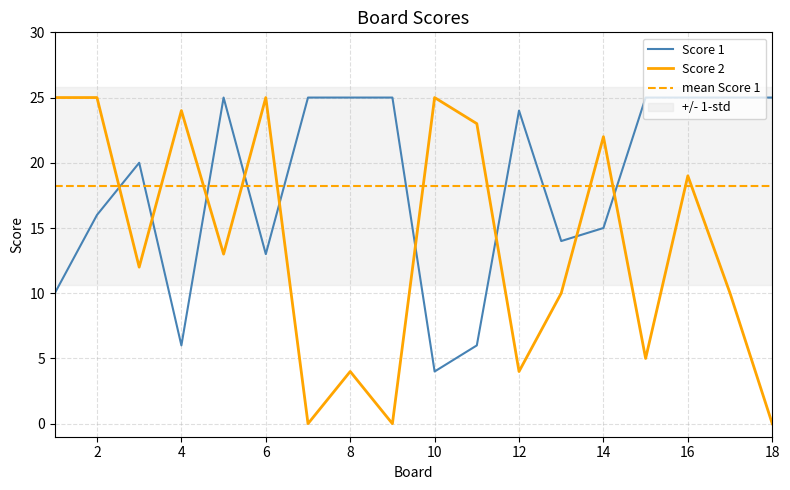

How many interior local peaks does the Score 2 series have?

6